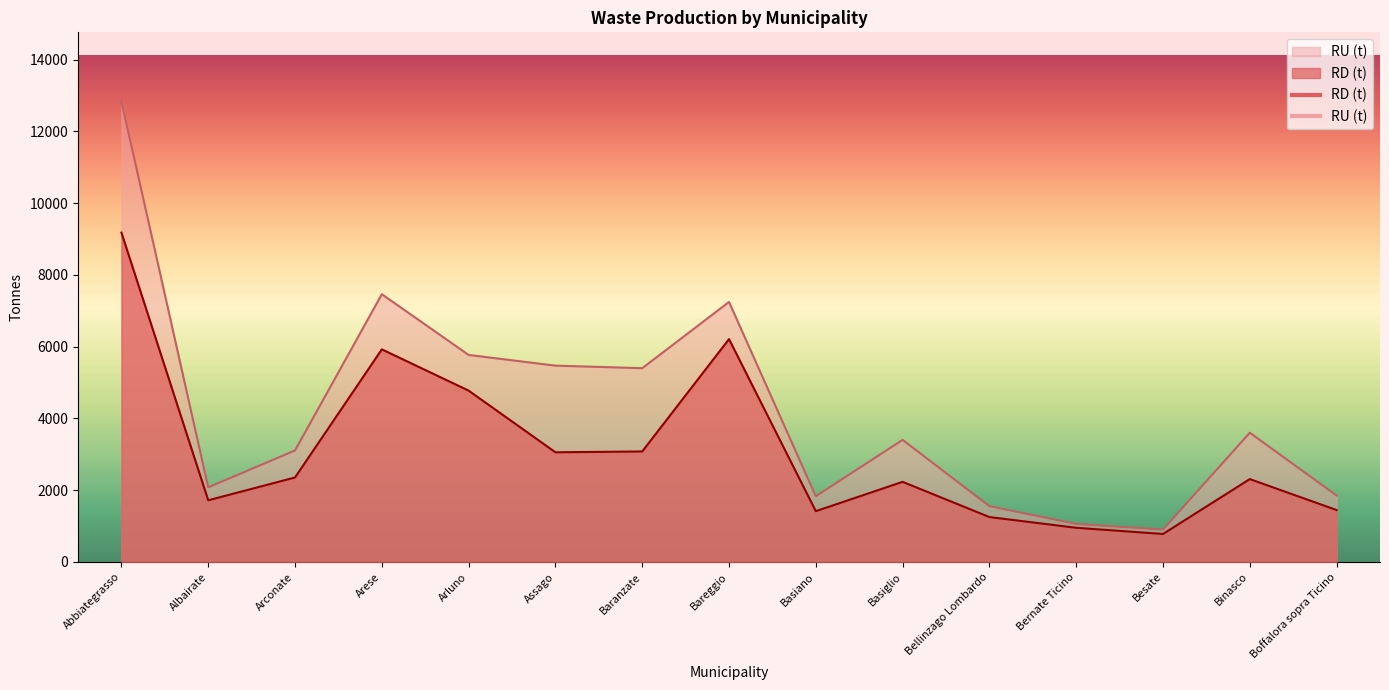

True or false: RD (t) and RU (t) intersect in this chart.

False